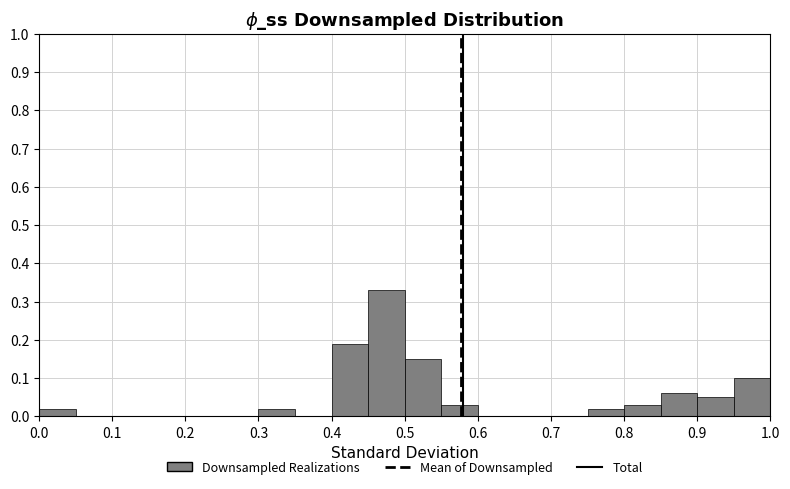

Reading left to right, transcribe this chart: for each bar, give the range it covers on the x-axis and its height. The values are not printed on the chart, so give them approximately, as read against the axis.

0.00 to 0.05: 0.02
0.05 to 0.10: 0
0.10 to 0.15: 0
0.15 to 0.20: 0
0.20 to 0.25: 0
0.25 to 0.30: 0
0.30 to 0.35: 0.02
0.35 to 0.40: 0
0.40 to 0.45: 0.19
0.45 to 0.50: 0.33
0.50 to 0.55: 0.15
0.55 to 0.60: 0.03
0.60 to 0.65: 0
0.65 to 0.70: 0
0.70 to 0.75: 0
0.75 to 0.80: 0.02
0.80 to 0.85: 0.03
0.85 to 0.90: 0.06
0.90 to 0.95: 0.05
0.95 to 1.00: 0.10